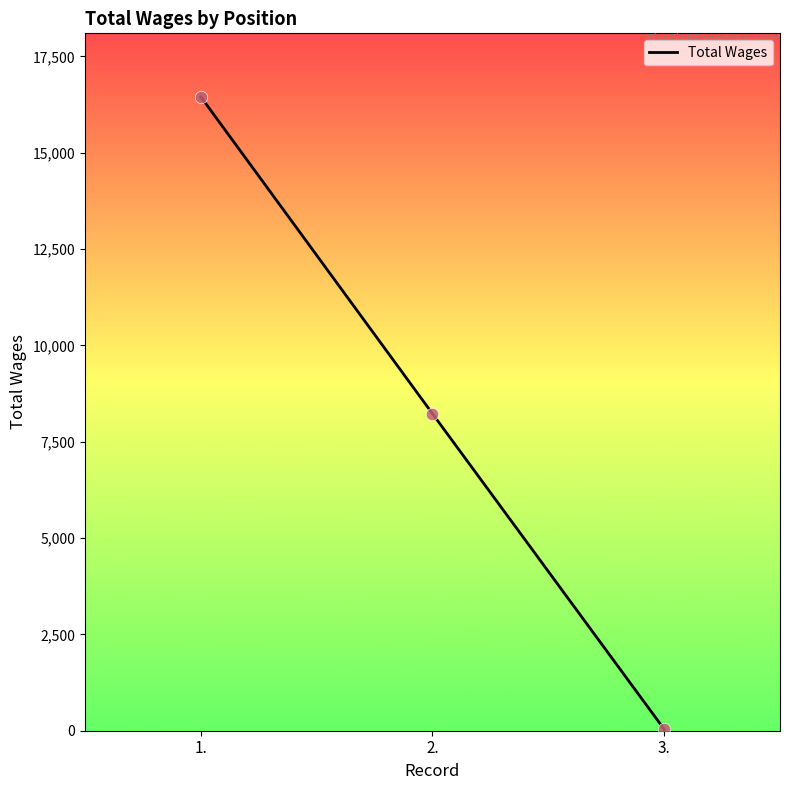

What is the change in value from 1. to 3.?

-16415